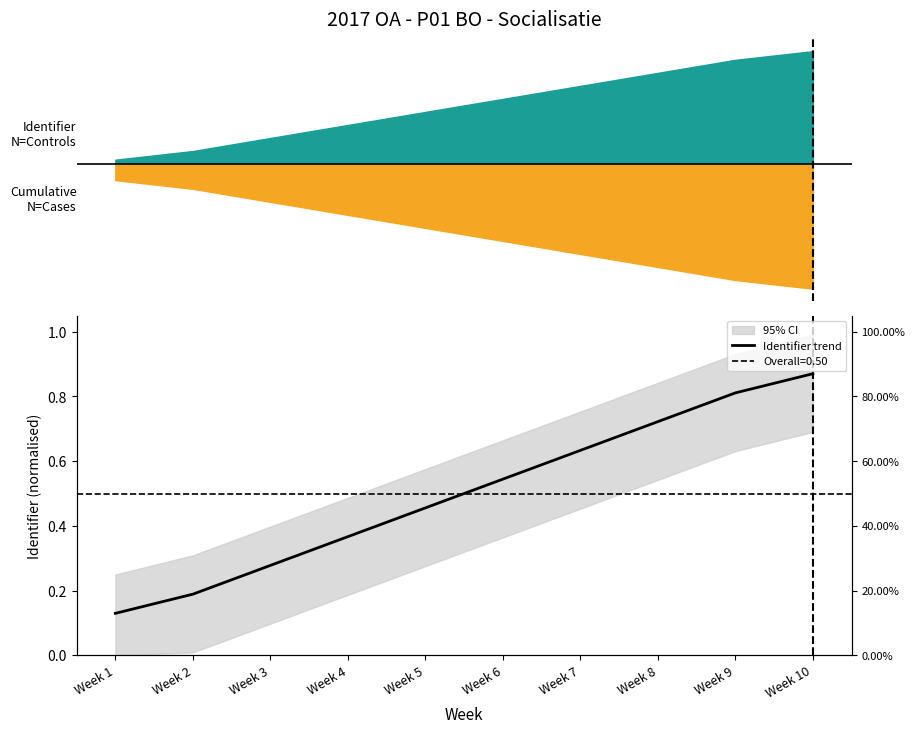

What is the minimum value shown in the chart?

0.1